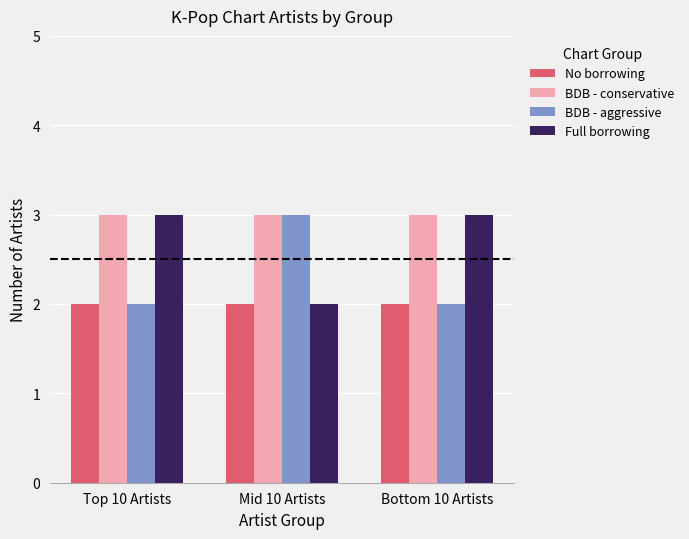

How many groups of bars are there?

3